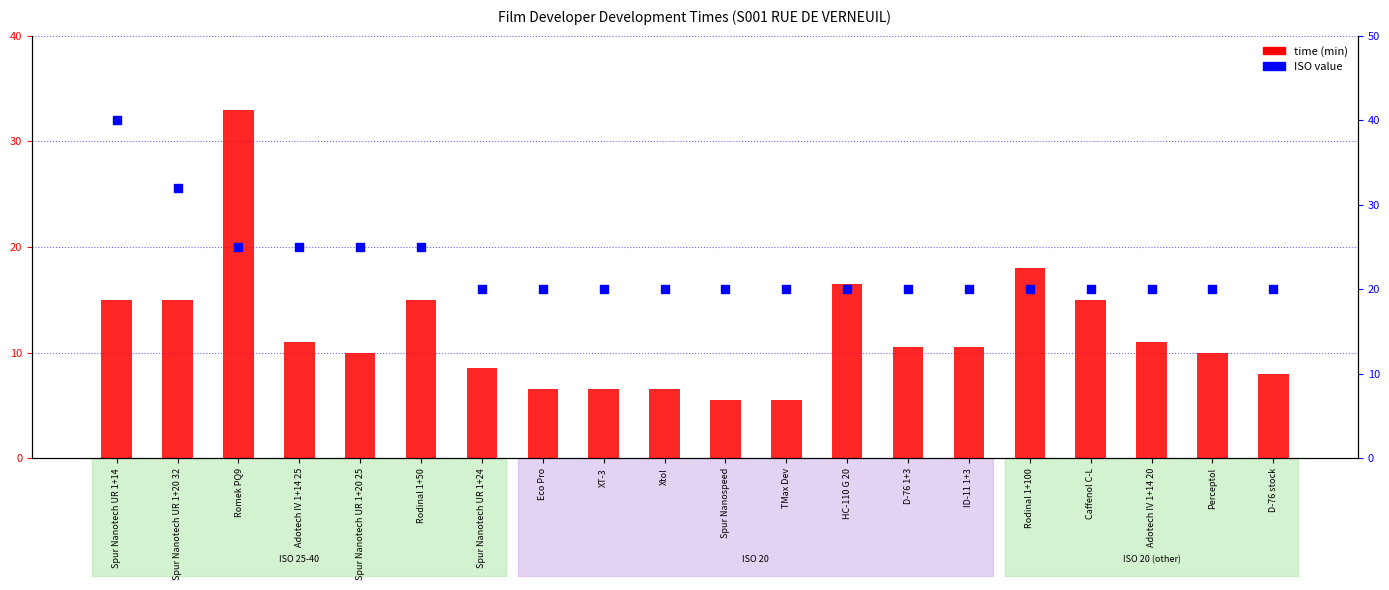

Which series has the largest Y range (max minus min)?

time (min)